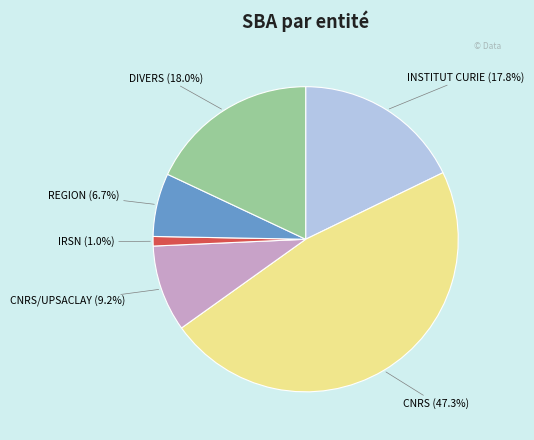

True or false: REGION accounts for 1% of the total.

False